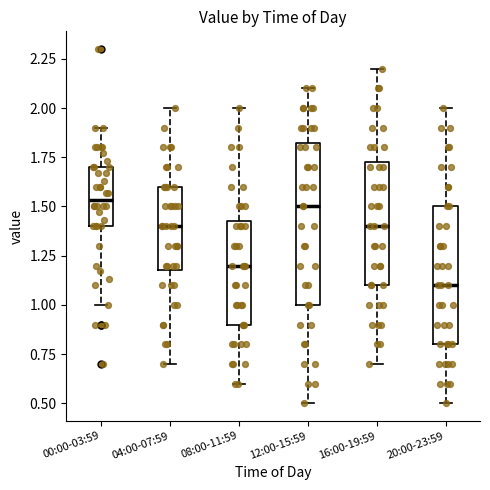

Comparing the boxes themselves (not the whiskers), which one is the tallest?

12:00-15:59